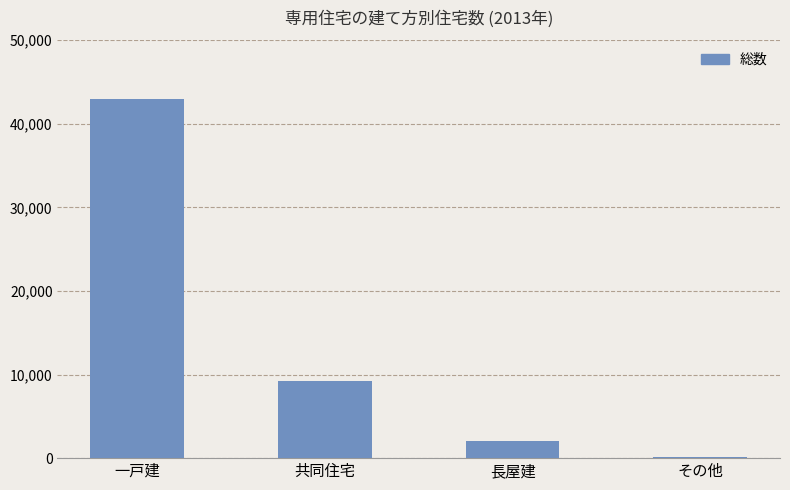

What is the sum of all values?

54300